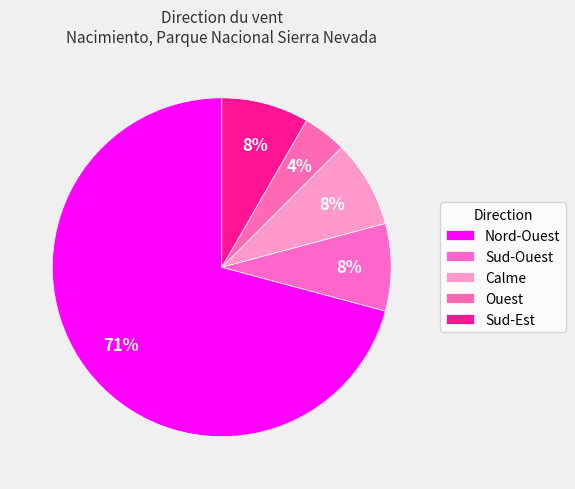

How many slices are in this pie chart?

5